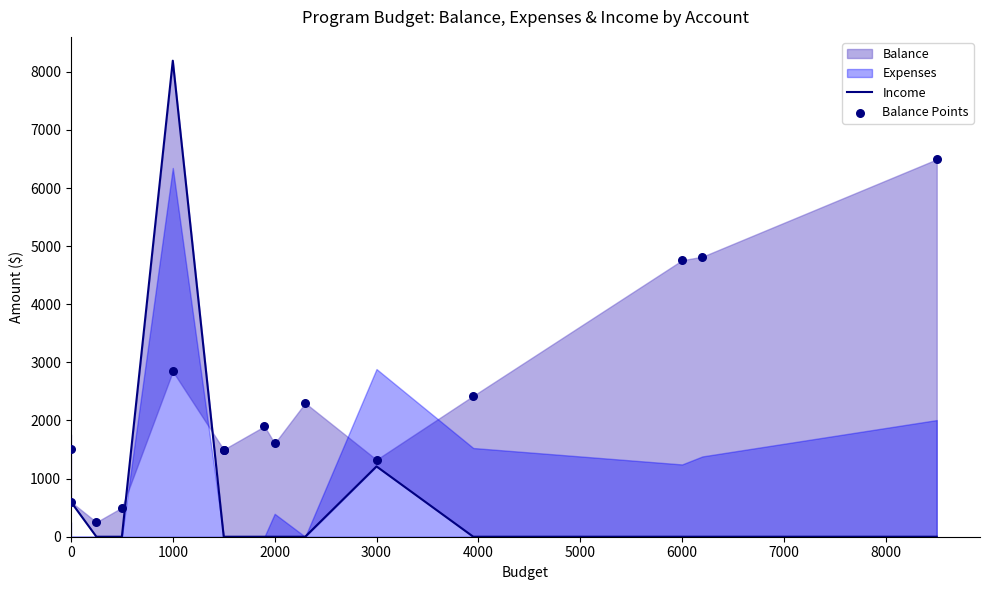

Which series has the largest Y range (max minus min)?

Income